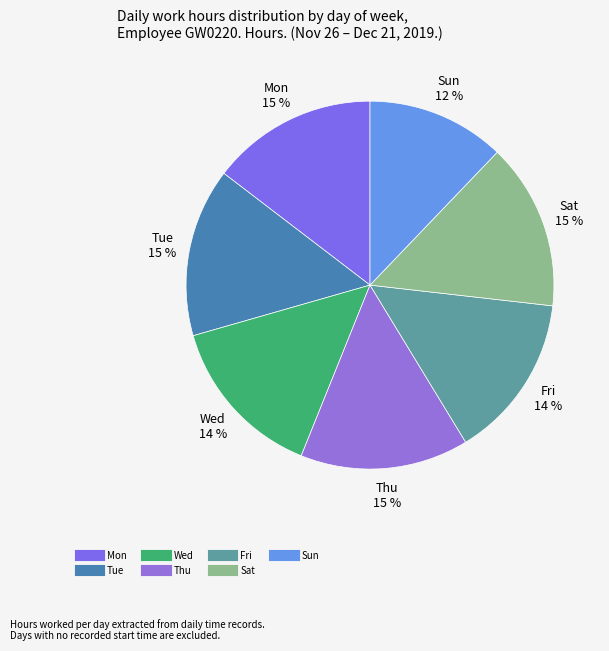

What percentage is the Sun slice, to the nearest percent?

12%